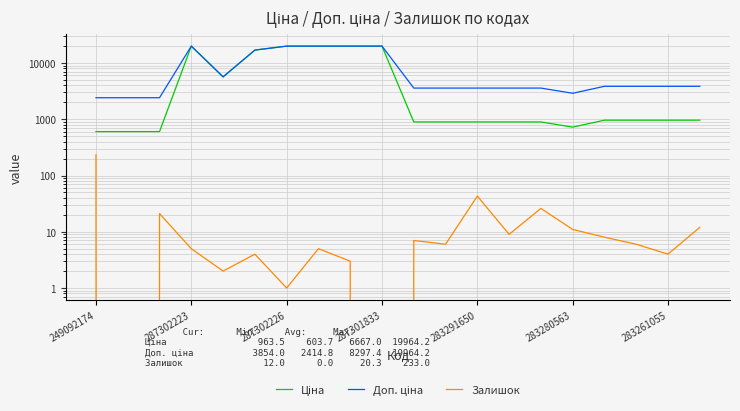

List the series in order of their overall mean, highest first.

Доп. ціна, Ціна, Залишок